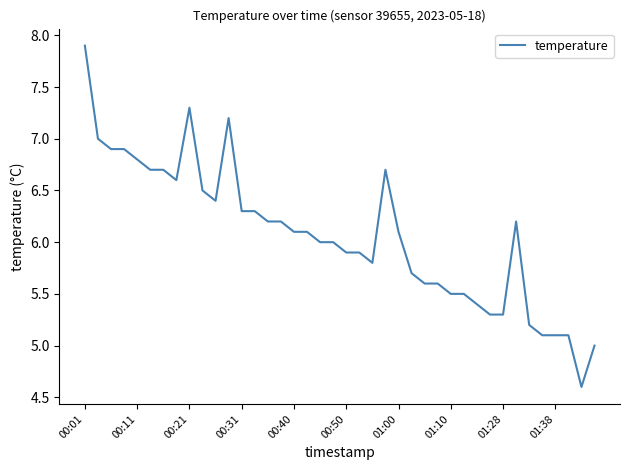

How many lines are shown in the chart?

1